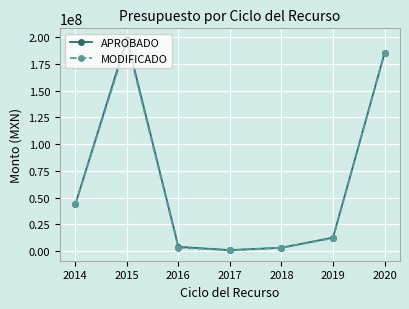

What is the value of the APROBADO point at the 4th from the left?

769230.8